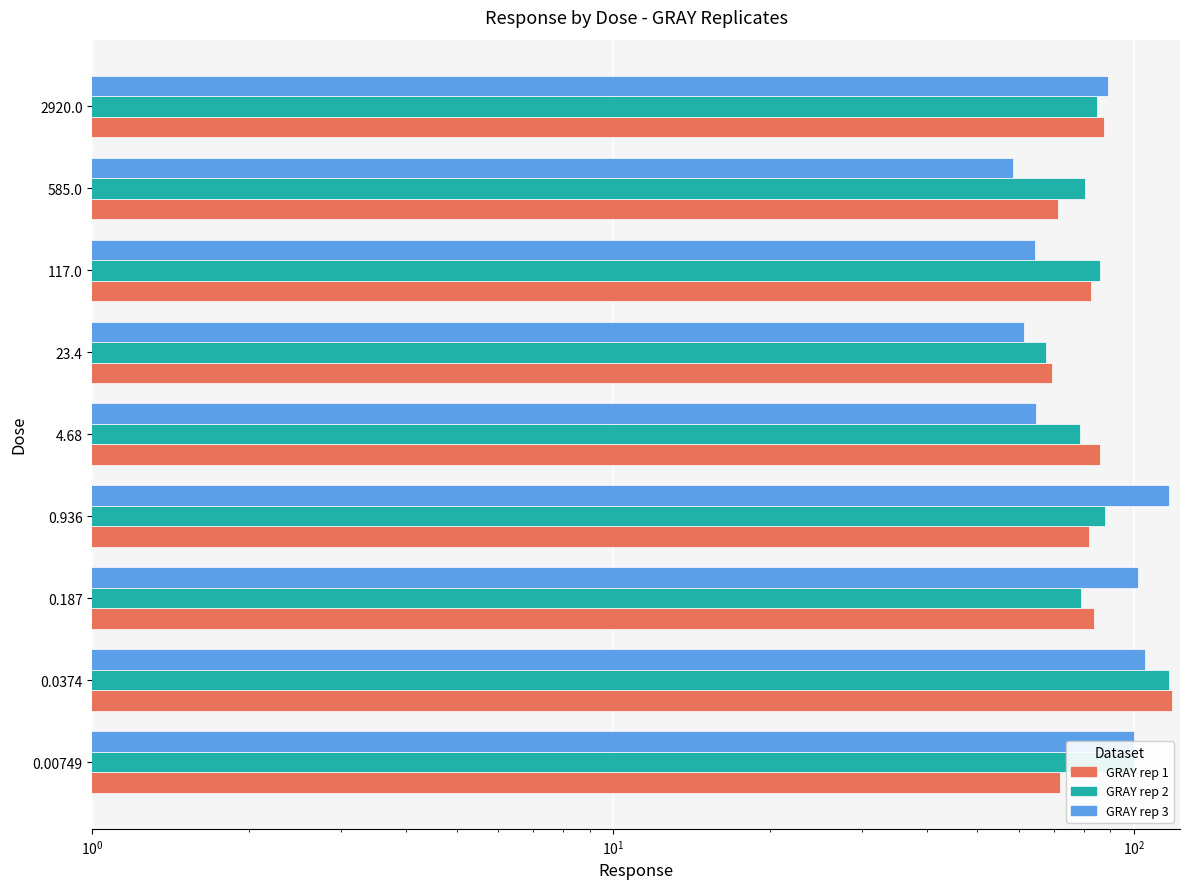

What is the difference between the second highest and second lowest values in the GRAY rep 2 series?

21.3